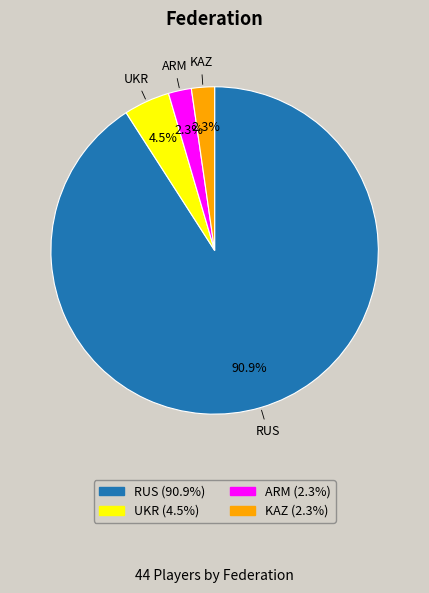

To the nearest percent, what is the combined percentage of UKR and RUS?

95%